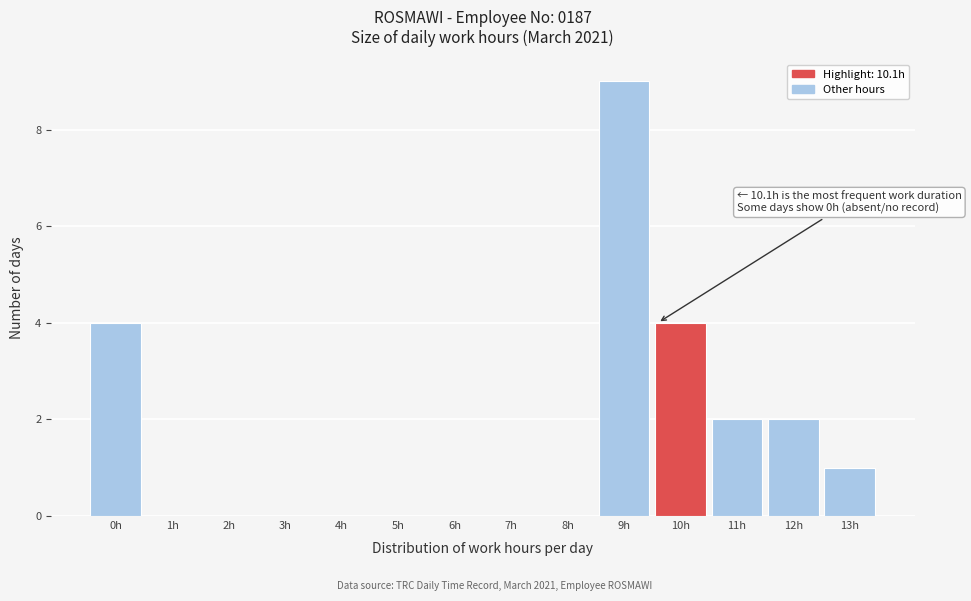

Reading left to right, what are all the values shown in this chart?

0h=4	1h=0	2h=0	3h=0	4h=0	5h=0	6h=0	7h=0	8h=0	9h=9	10h=4	11h=2	12h=2	13h=1